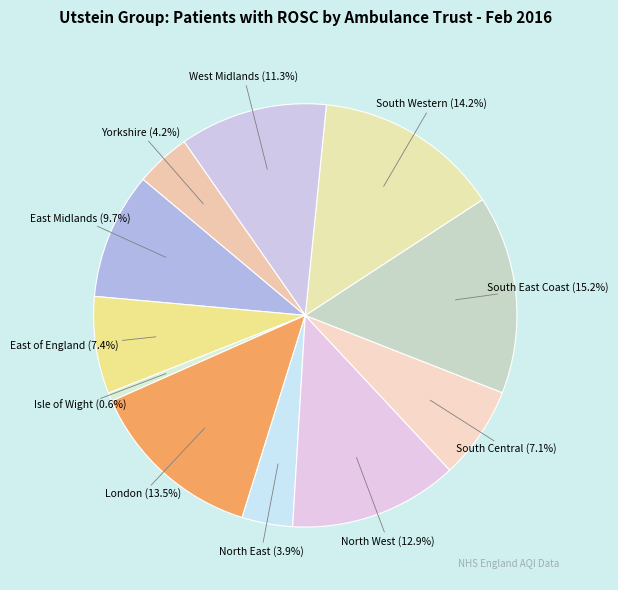

Is the sum of South East Coast and North West greater than half?

No